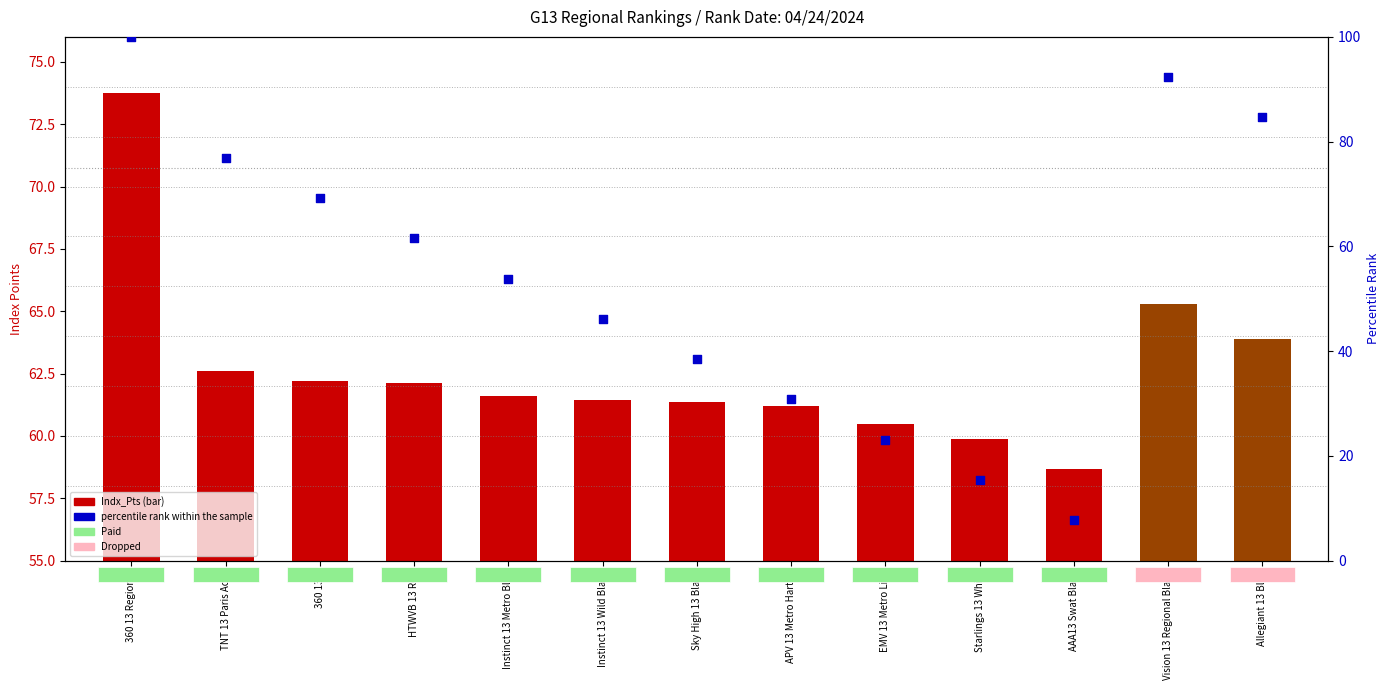

At which category is the sum across all series the highest?

360 13 Regional